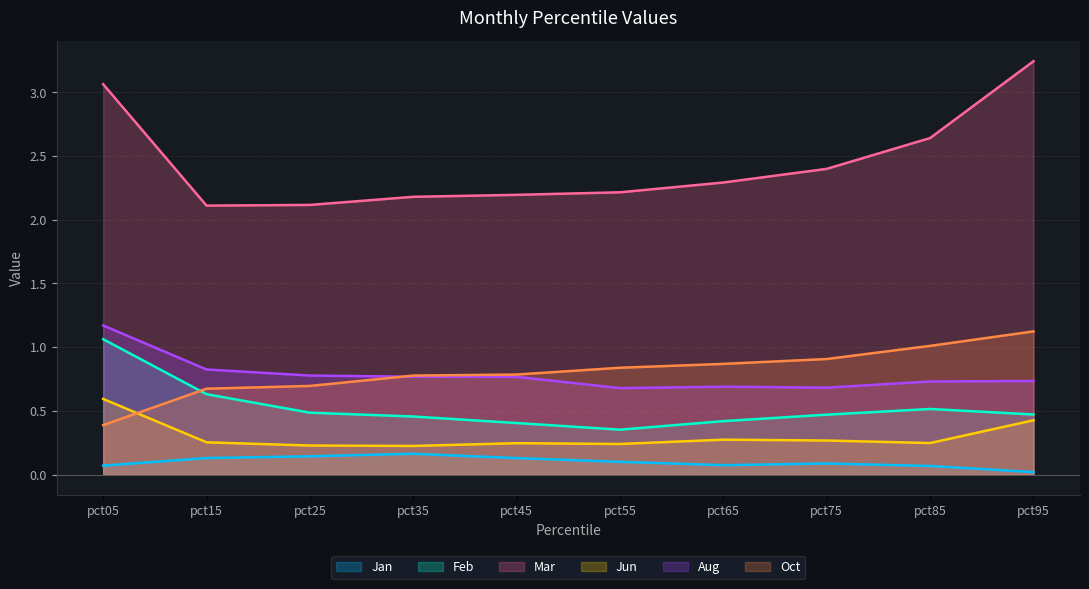

Reading left to right, what are all the values shown in this chart?

Jan: 0.1	0.1	0.1	0.2	0.1	0.1	0.1	0.1	0.1	0.0
Feb: 1.1	0.6	0.5	0.5	0.4	0.4	0.4	0.5	0.5	0.5
Mar: 3.1	2.1	2.1	2.2	2.2	2.2	2.3	2.4	2.6	3.2
Jun: 0.6	0.3	0.2	0.2	0.2	0.2	0.3	0.3	0.2	0.4
Aug: 1.2	0.8	0.8	0.8	0.8	0.7	0.7	0.7	0.7	0.7
Oct: 0.4	0.7	0.7	0.8	0.8	0.8	0.9	0.9	1.0	1.1